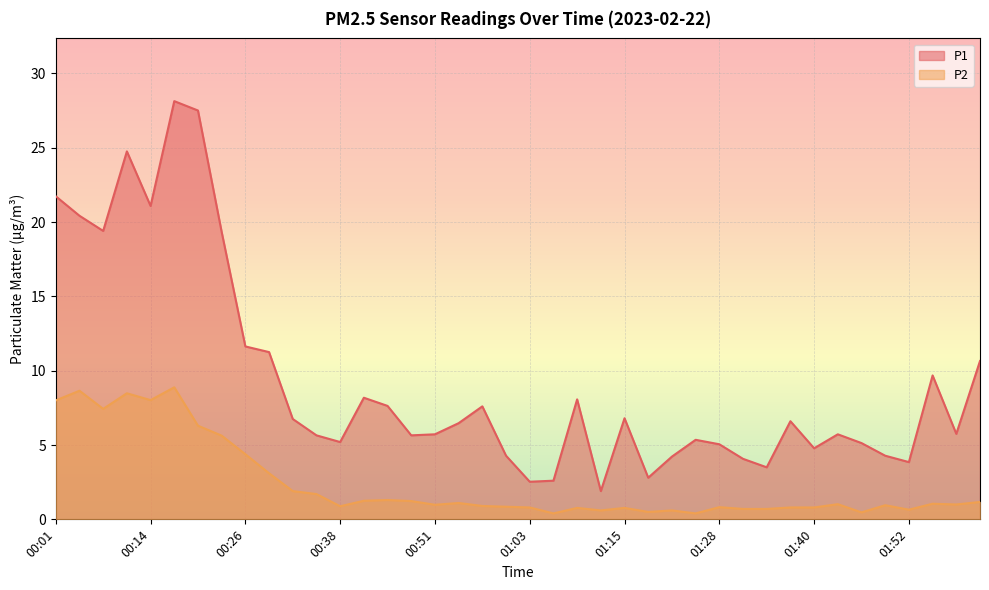

What is the sum of all P2 values?

95.9